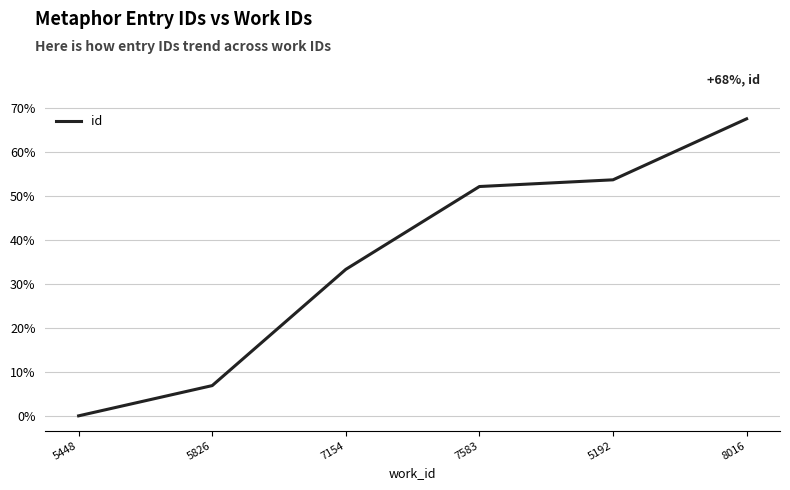

Reading right to left, list all the values displayed in this chart.

67.5	53.6	52.1	33.3	6.9	0.0